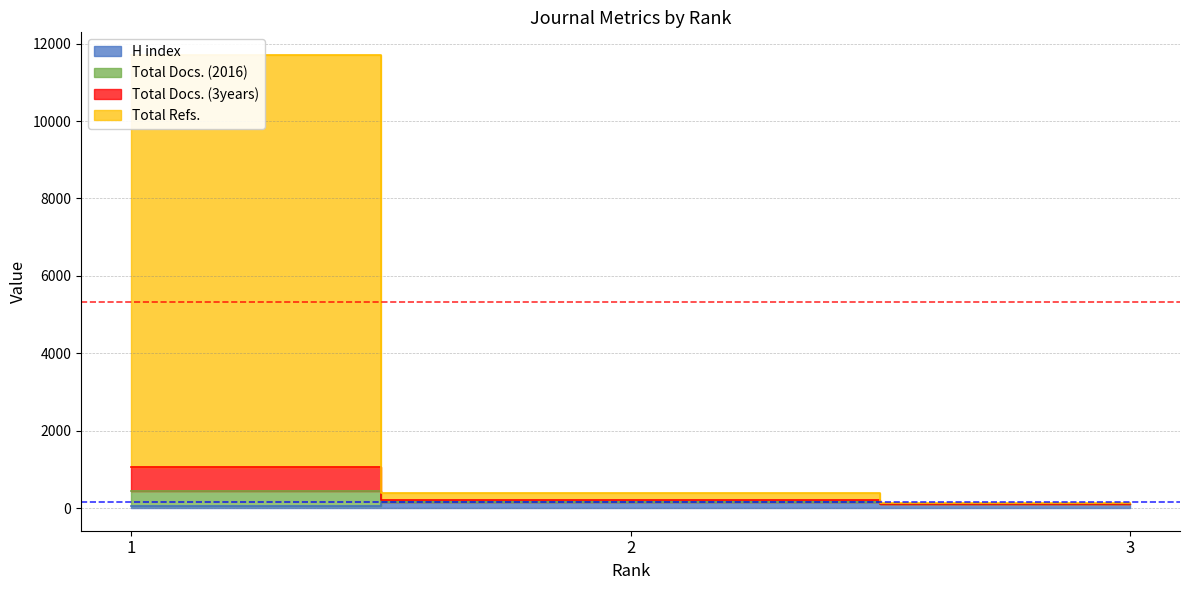

At which label does Total Docs. (3years) reach its minimum?

3